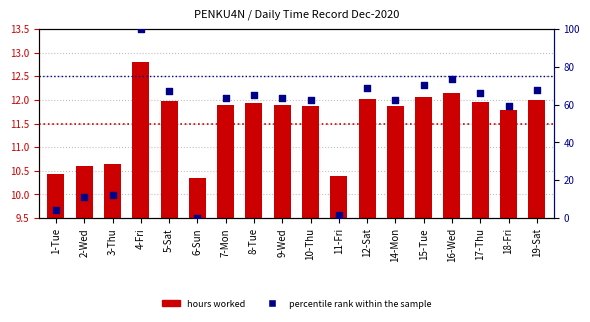

Which series has the largest Y range (max minus min)?

percentile rank within the sample